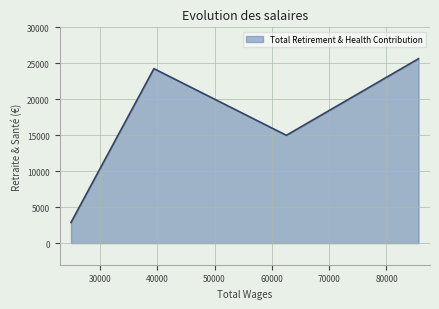

The value at College Admin Svcs Officer is 44586. True or false?

False